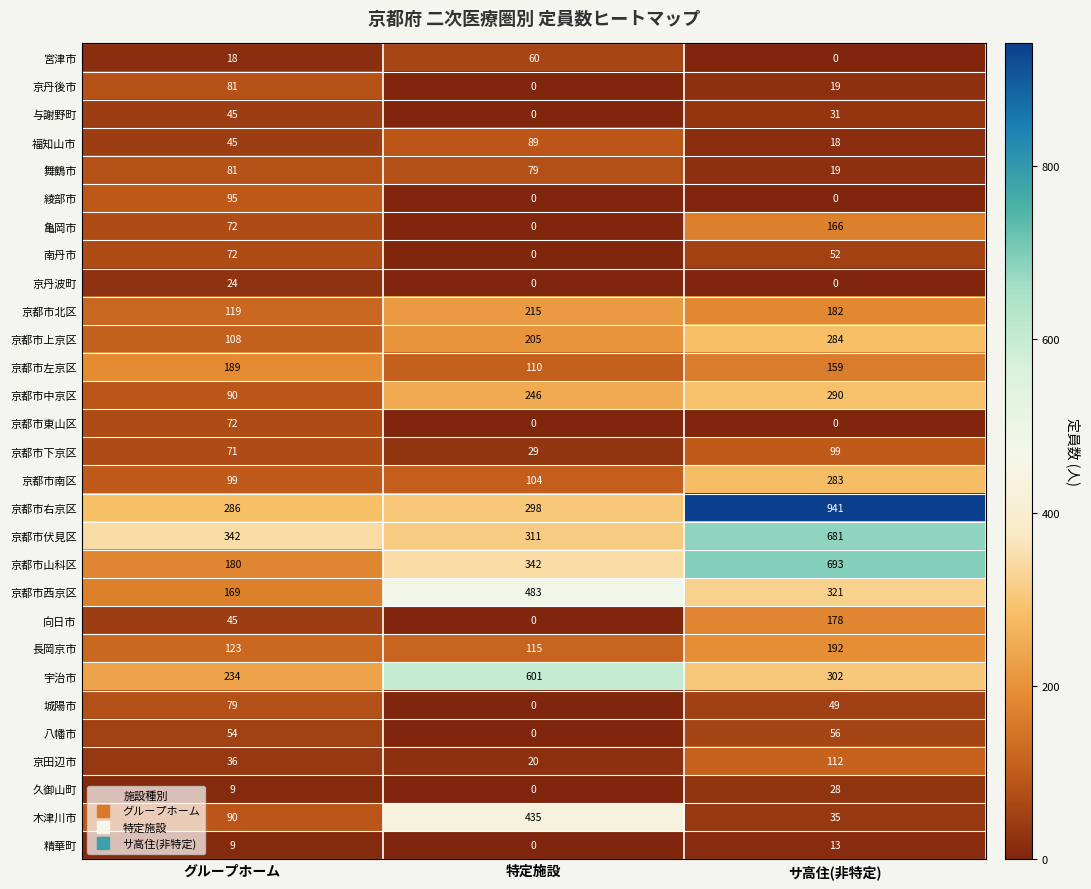

At how many categories does at least one series exceed 143?

3